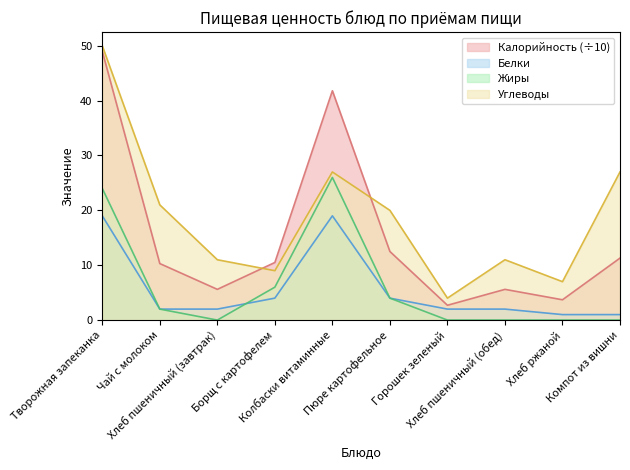

True or false: Калорийность and Белки cross at least once.

False